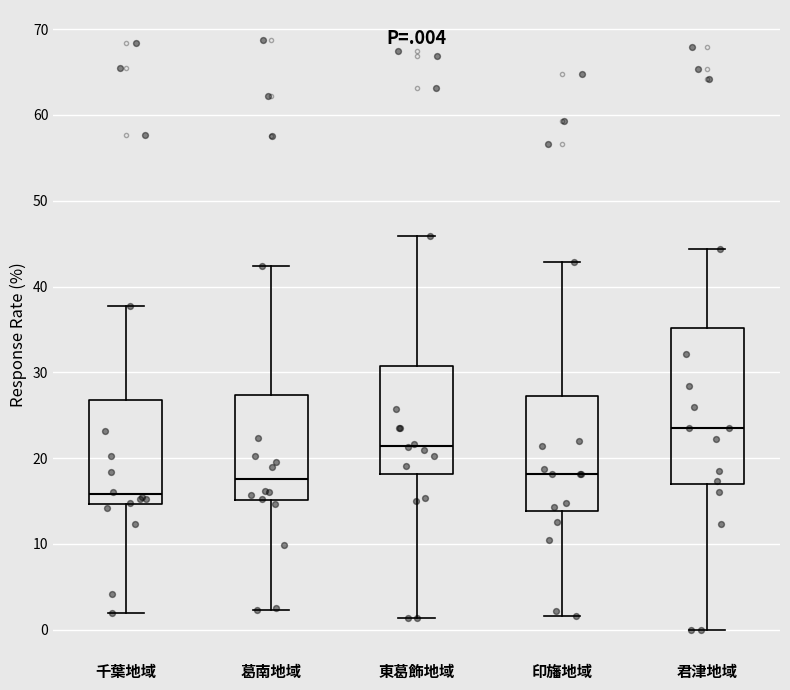

Reading left to right, read every box against the y-axis: the position of its median line, the range the box covers, and the ends of its whiskers. The values are not printed on the chart, so give them approximately, as read against the axis.

千葉地域: median 16, box 15 to 27, whiskers 2 to 38
葛南地域: median 18, box 15 to 27, whiskers 2 to 42
東葛飾地域: median 21, box 18 to 31, whiskers 1 to 46
印旛地域: median 18, box 14 to 27, whiskers 2 to 43
君津地域: median 24, box 17 to 35, whiskers 0 to 44